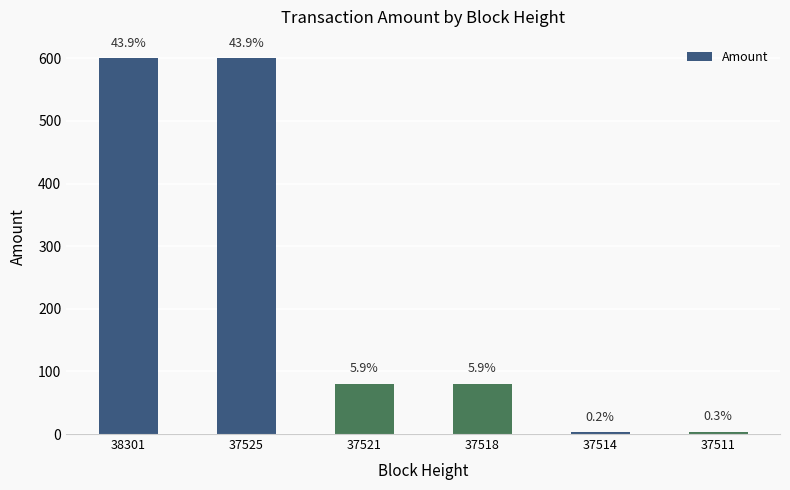

At which category does the chart reach its peak across all series?

37525